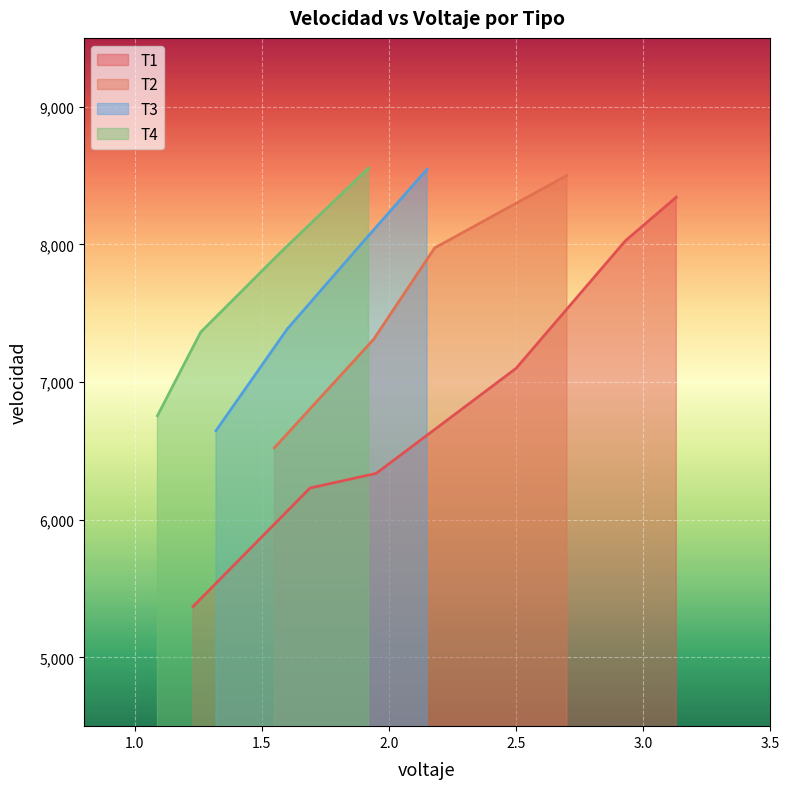

True or false: T3 and T2 cross at least once.

False